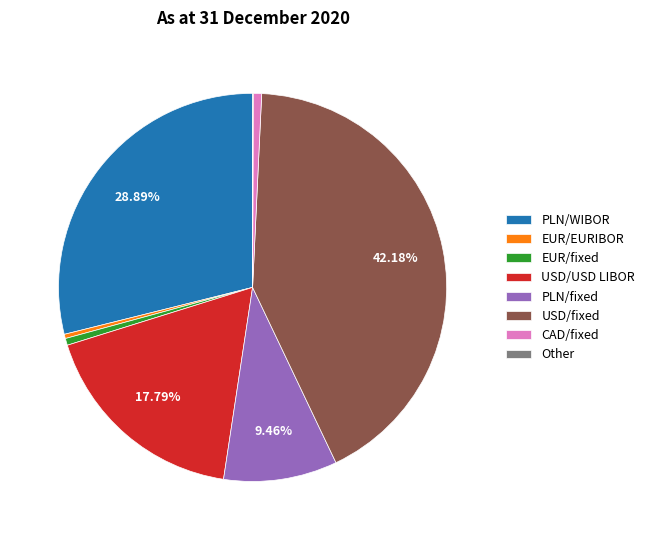

To the nearest percent, what is the difference between the USD/fixed and PLN/WIBOR slice percentages?

13%